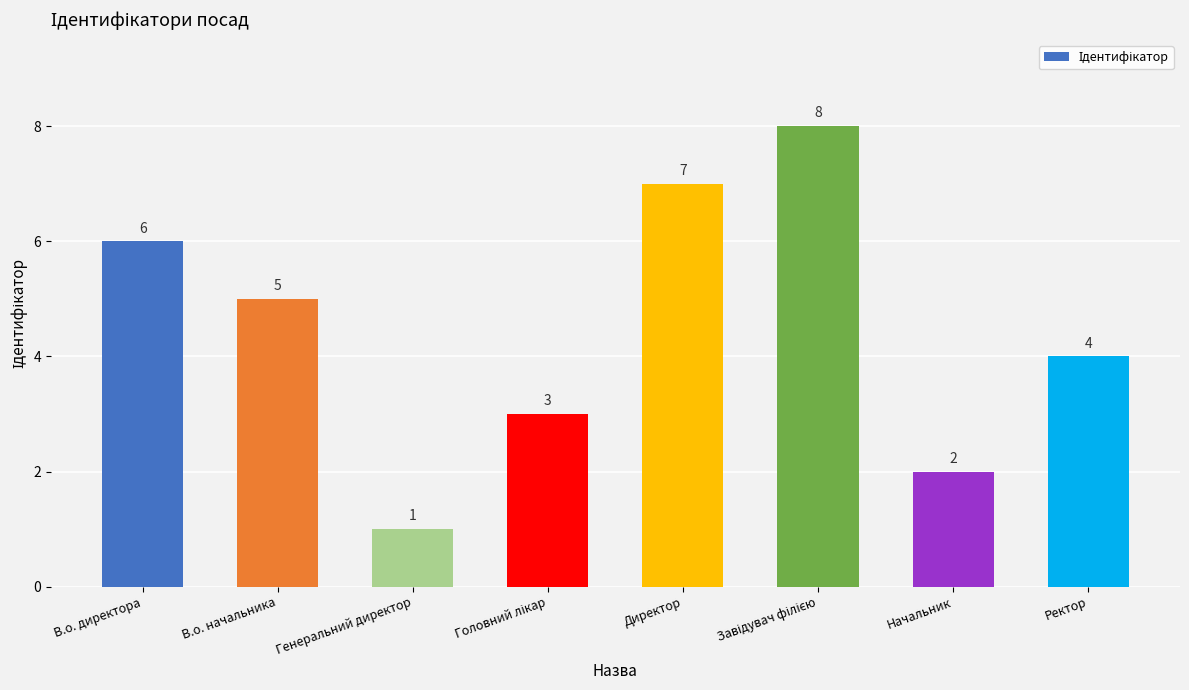

Count the values in the range 3 to 7.

5